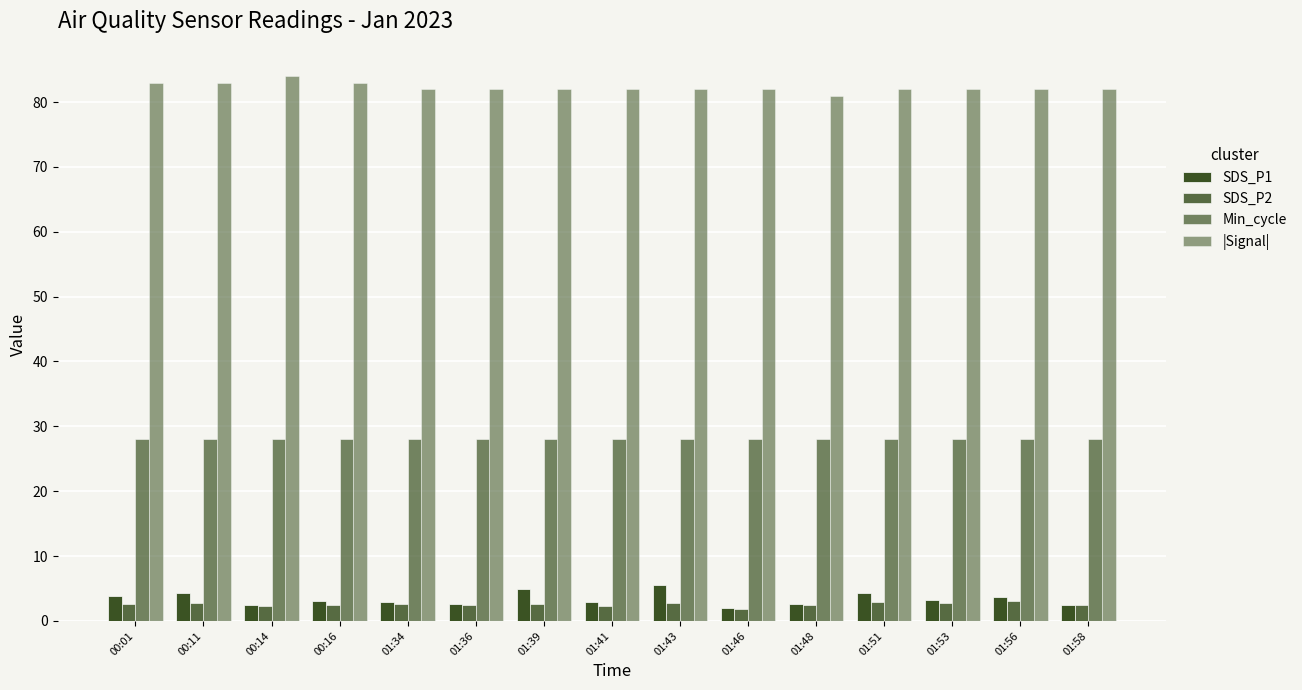

Are the bars horizontal?

No